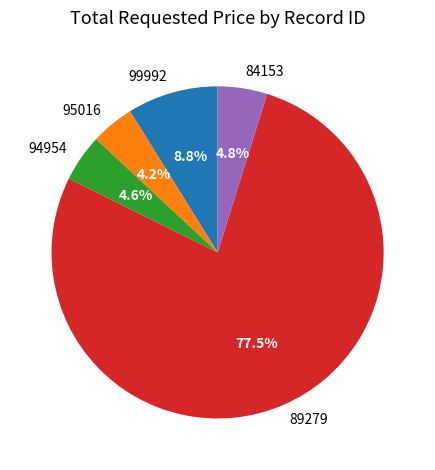

How many segments does this pie chart have?

5